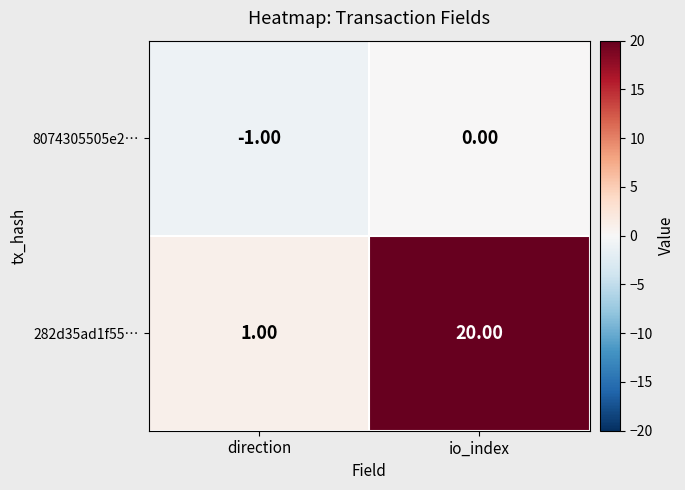

Which label corresponds to the smallest value in the chart?

direction